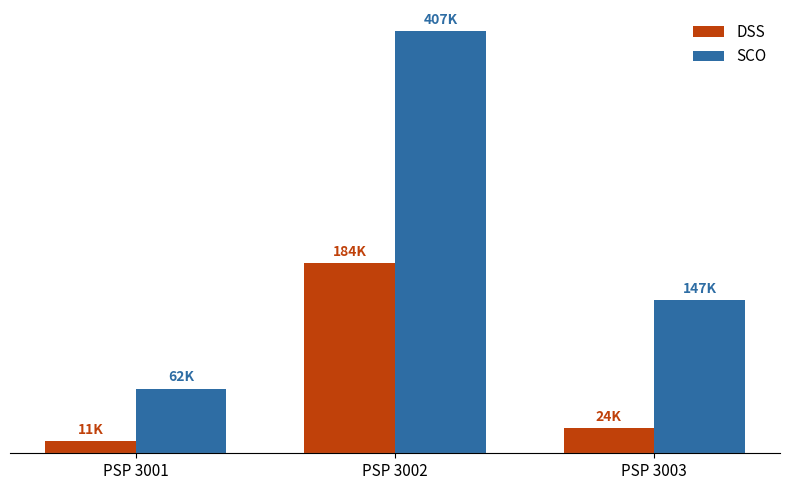

What are all the series names shown in the legend?

DSS, SCO